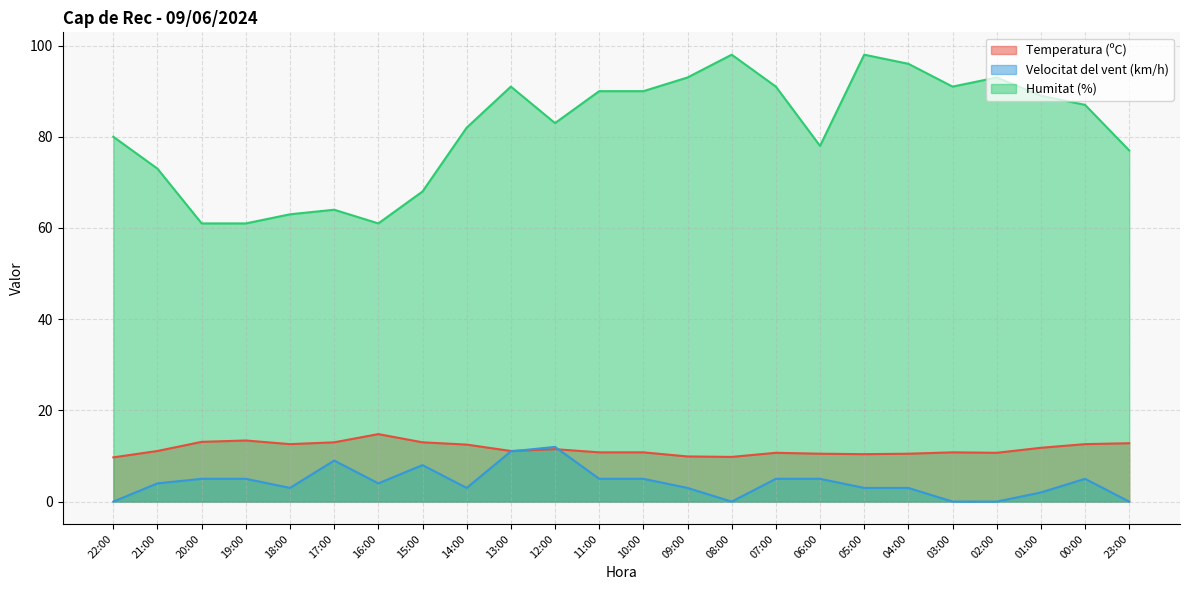

How many times do Velocitat del vent (km/h) and Temperatura (ºC) cross each other?

2